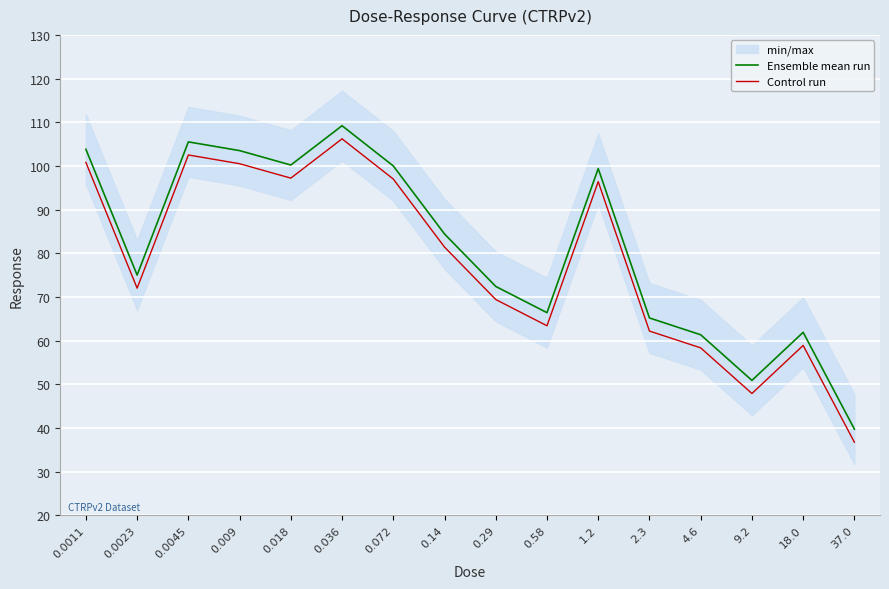

What is the average value of the Ensemble mean run series?

81.2